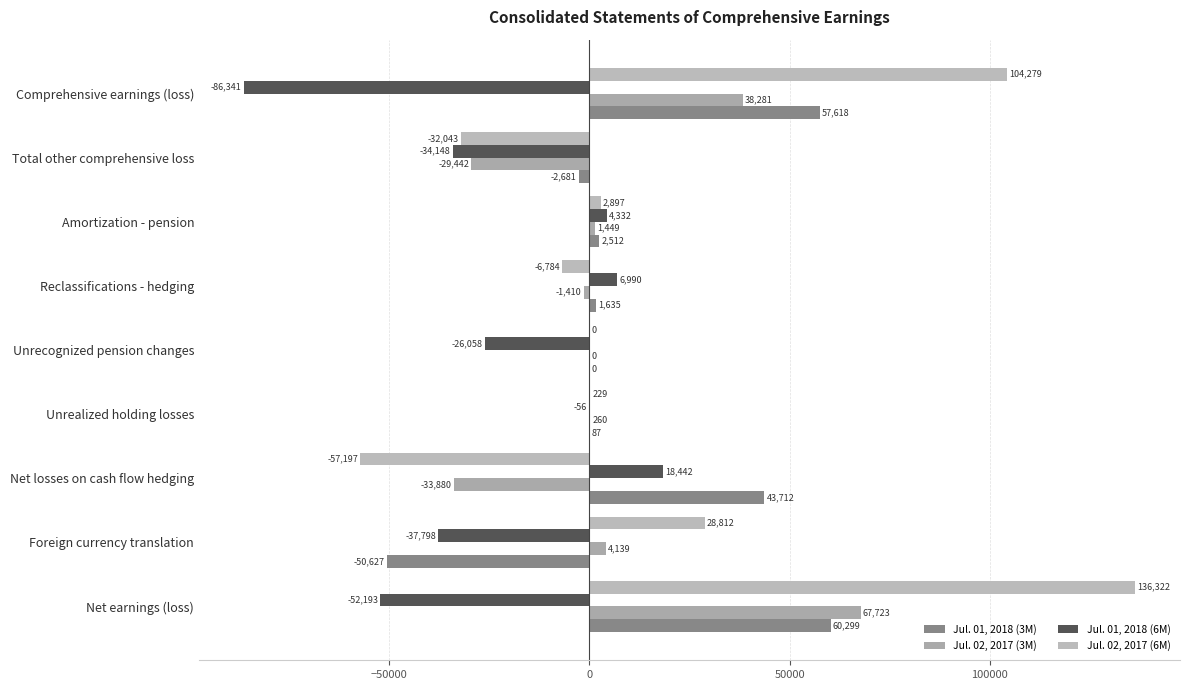

Reading right to left, what are all the values shown in this chart?

Jul. 01, 2018 (3M): 57618	-2681	2512	1635	0	87	43712	-50627	60299
Jul. 02, 2017 (3M): 38281	-29442	1449	-1410	0	260	-33880	4139	67723
Jul. 01, 2018 (6M): -86341	-34148	4332	6990	-26058	-56	18442	-37798	-52193
Jul. 02, 2017 (6M): 104279	-32043	2897	-6784	0	229	-57197	28812	136322